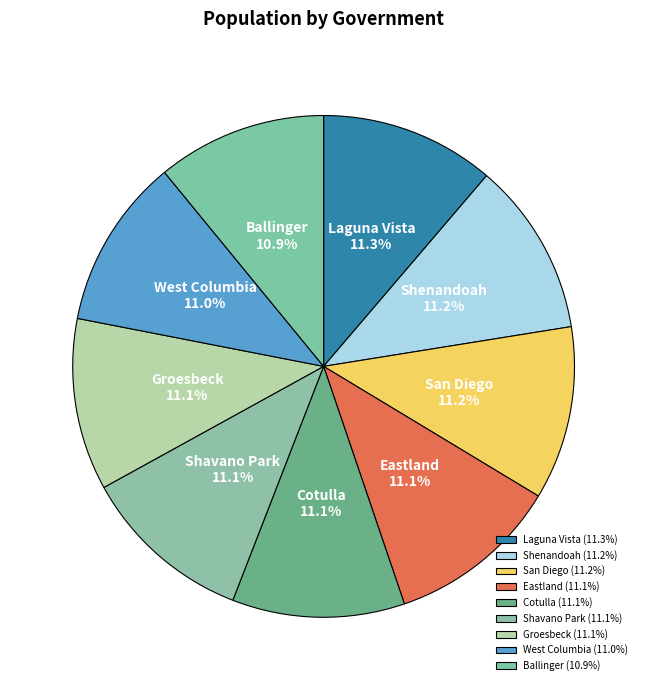

To the nearest percent, what portion does Laguna Vista represent?

11%